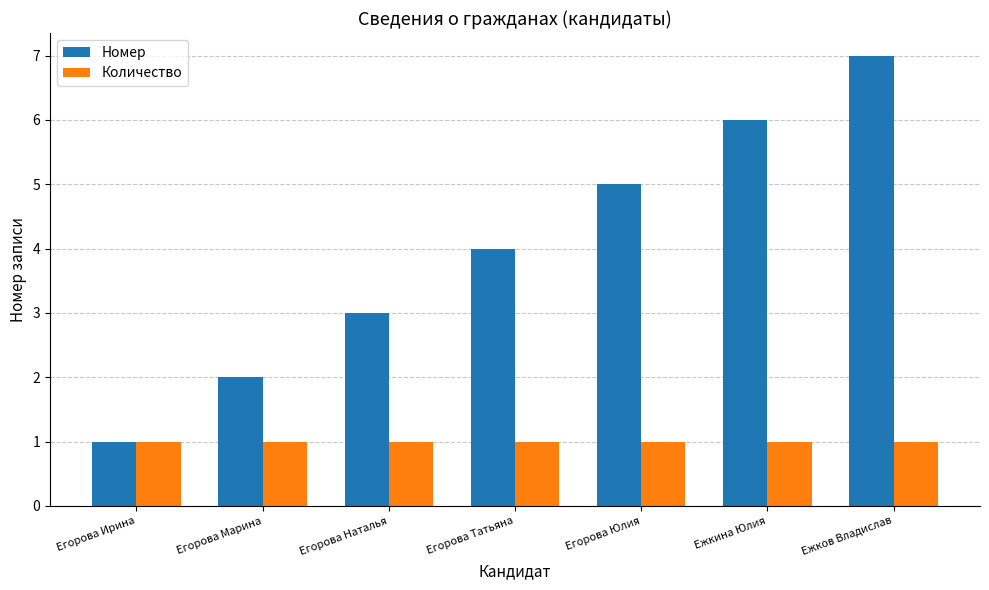

At which category is the sum across all series the highest?

Ежков Владислав